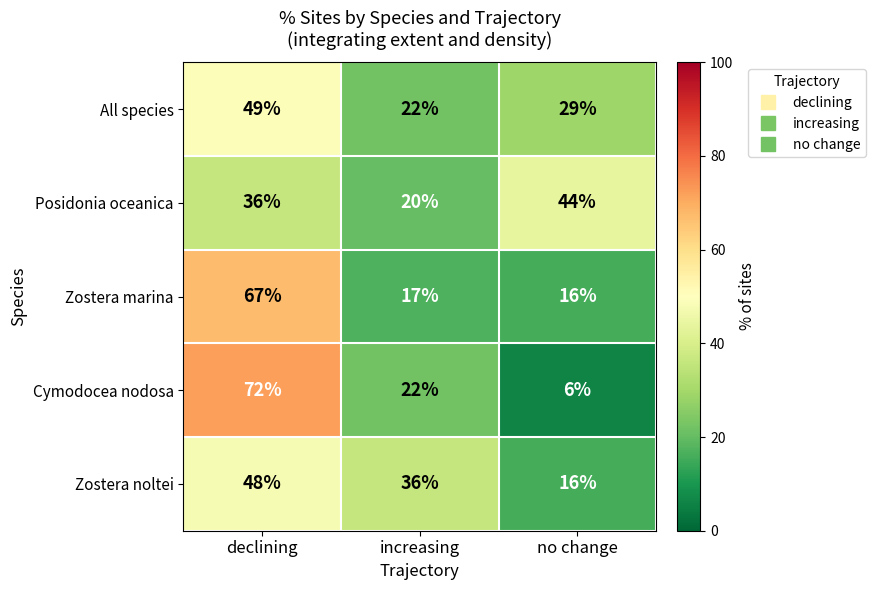

At which label is Posidonia oceanica closest to 32?

declining